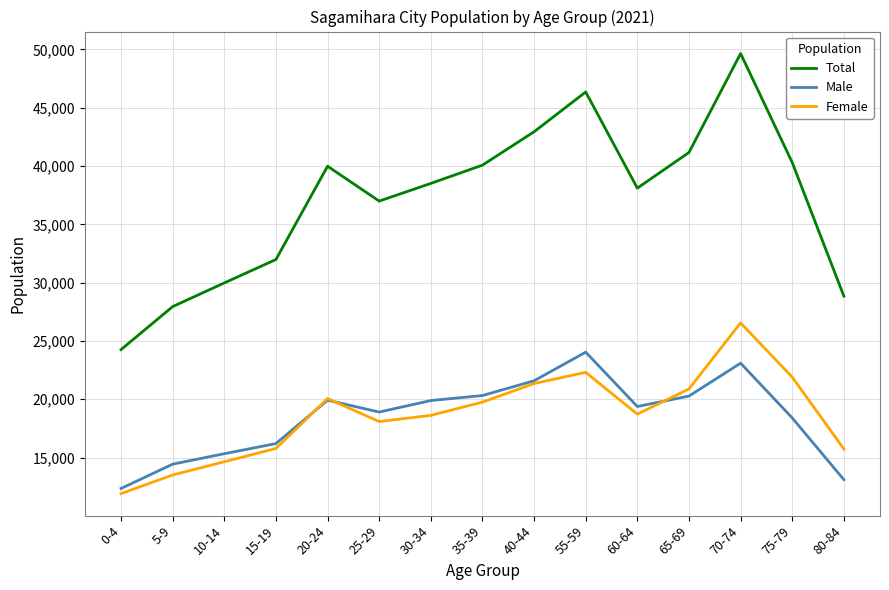

Rank the series by their maximum value, from lowest to highest.

Male, Female, Total